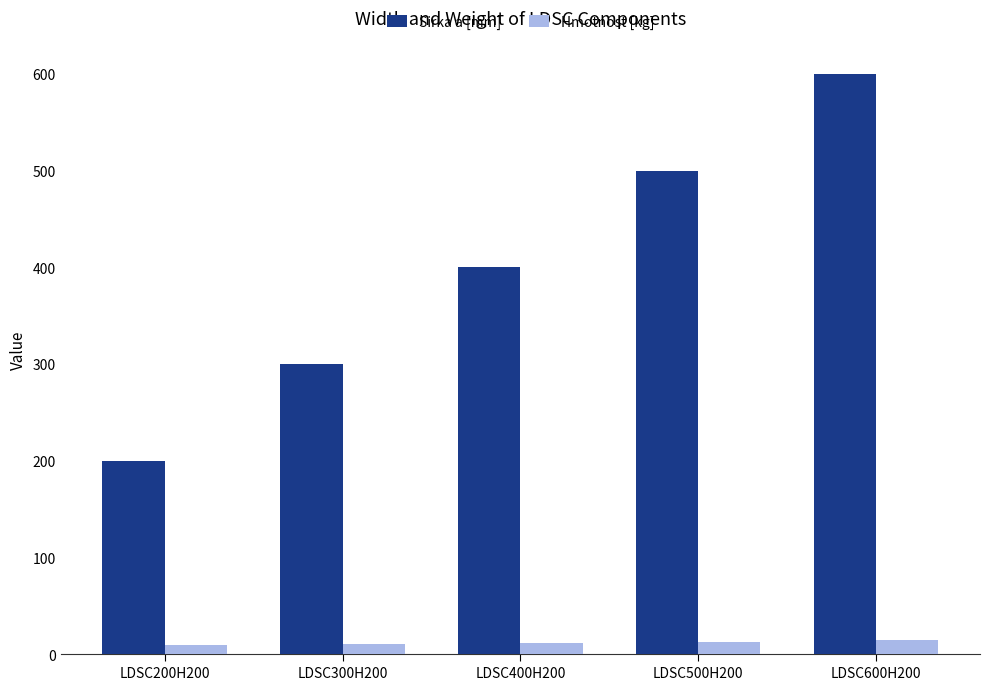

Are the bars horizontal?

No